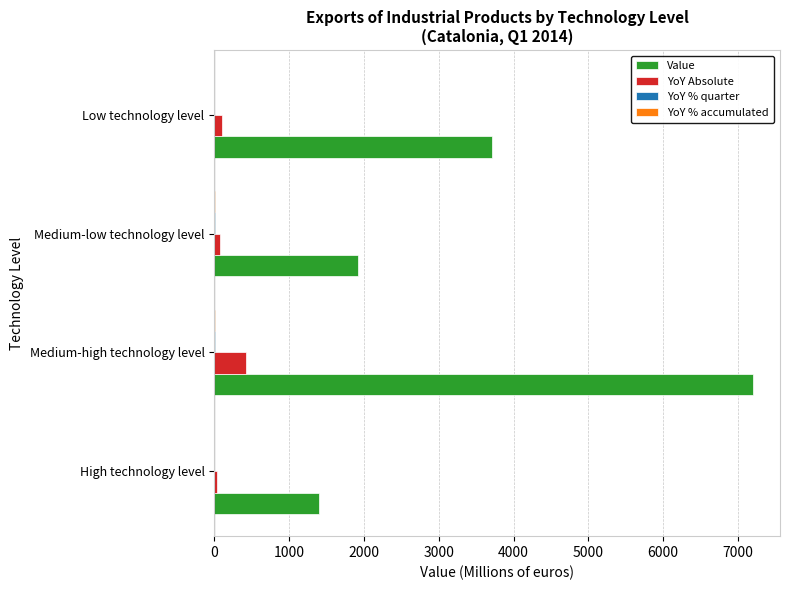

At which category is the sum across all series the highest?

Medium-high technology level